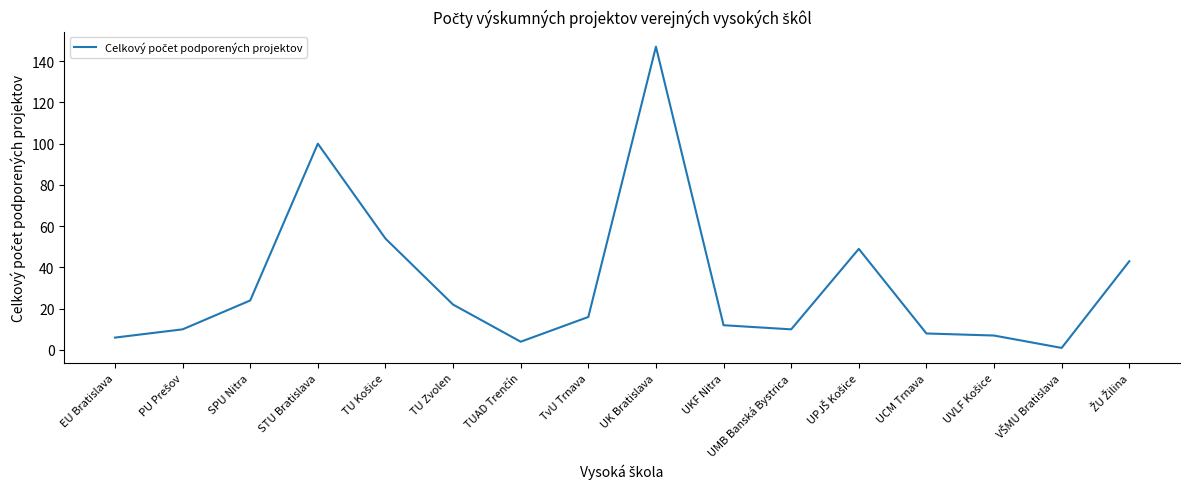

Approximately how many times larger is the value at UMB Banská Bystrica compared to TU Zvolen?

0.5